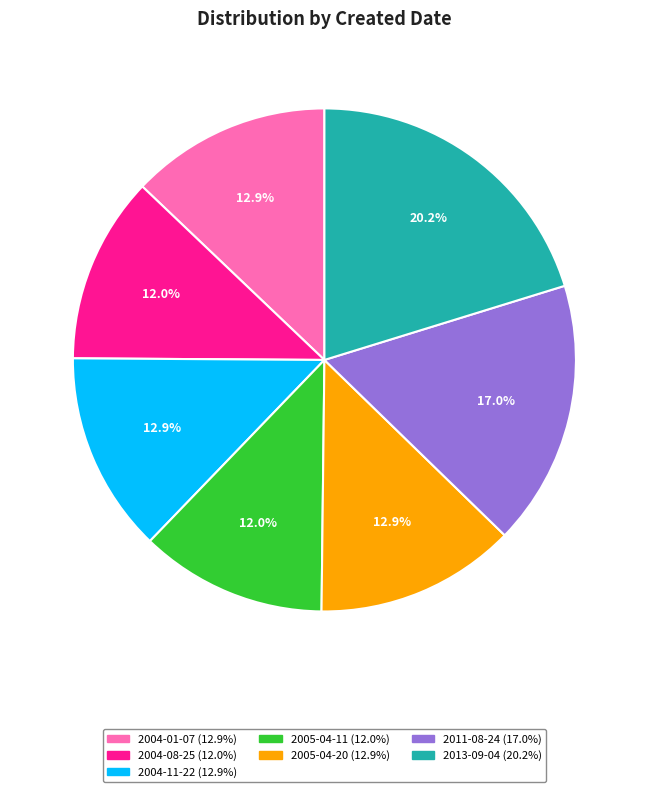

Count the number of slices in the pie.

7